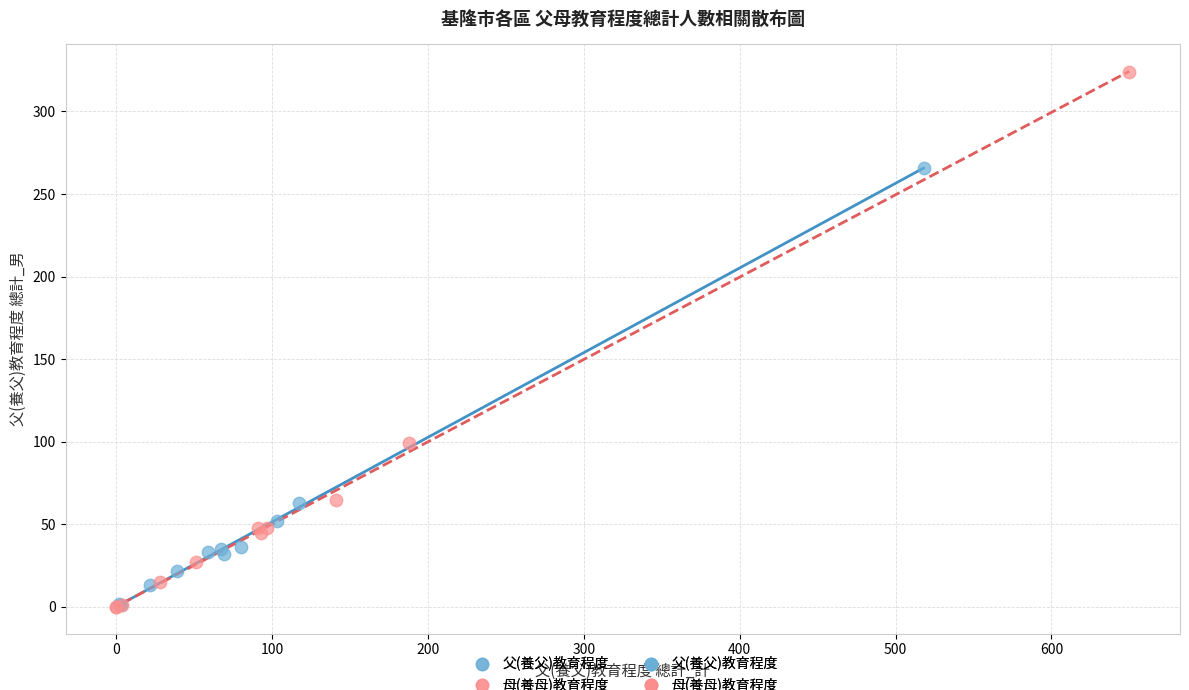

Which series contains the highest Y value?

母(養母)教育程度